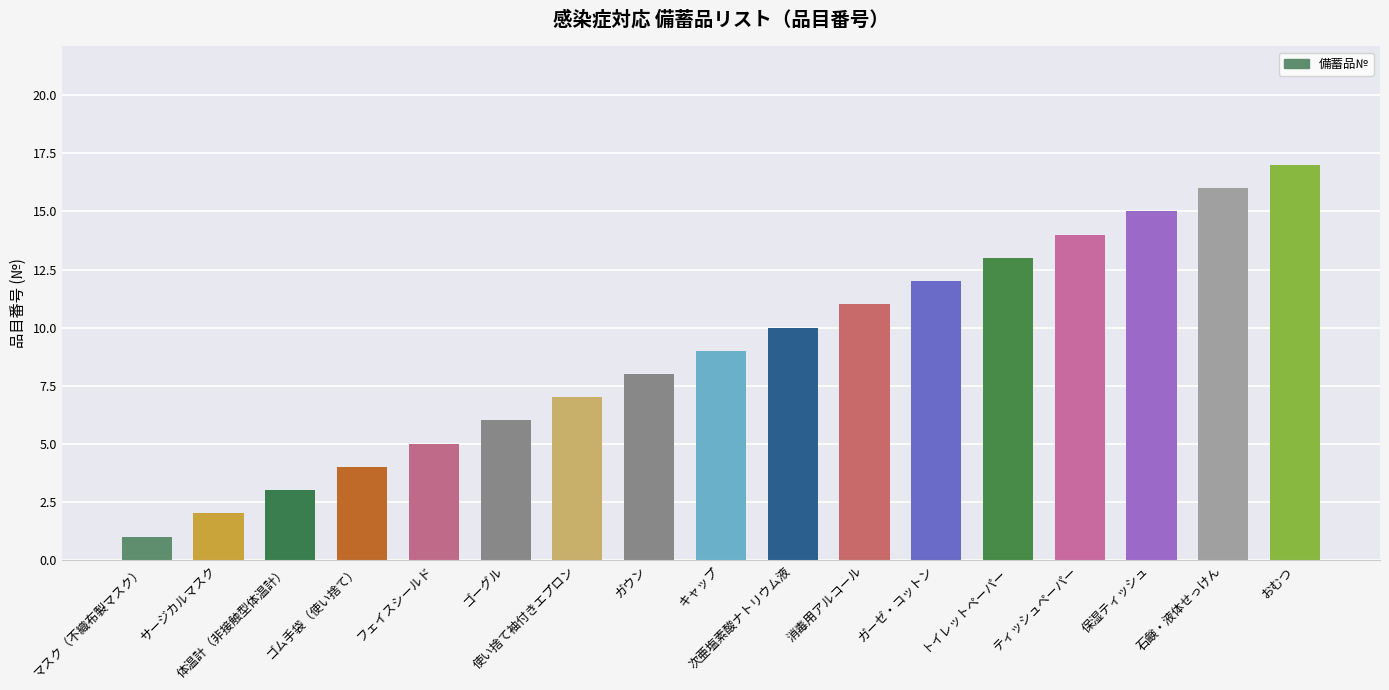

Reading left to right, transcribe all the data shown in this chart.

マスク（不織布製マスク）=1	サージカルマスク=2	体温計（非接触型体温計）=3	ゴム手袋（使い捨て）=4	フェイスシールド=5	ゴーグル=6	使い捨て袖付きエプロン=7	ガウン=8	キャップ=9	次亜塩素酸ナトリウム液=10	消毒用アルコール=11	ガーゼ・コットン=12	トイレットペーパー=13	ティッシュペーパー=14	保湿ティッシュ=15	石鹸・液体せっけん=16	おむつ=17